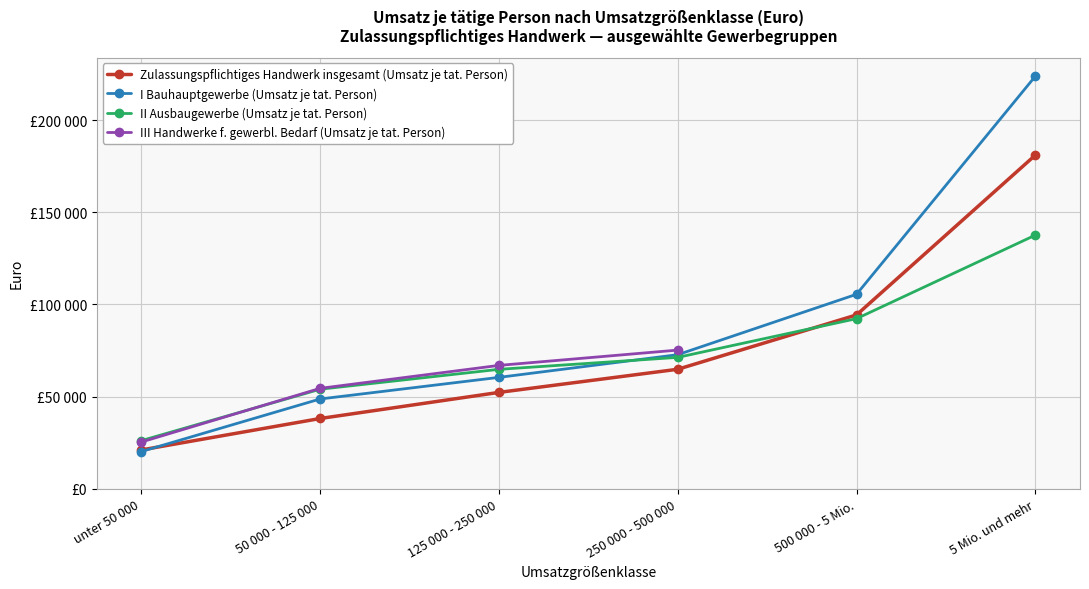

What is the label of the 3rd point from the left?

125 000 - 250 000